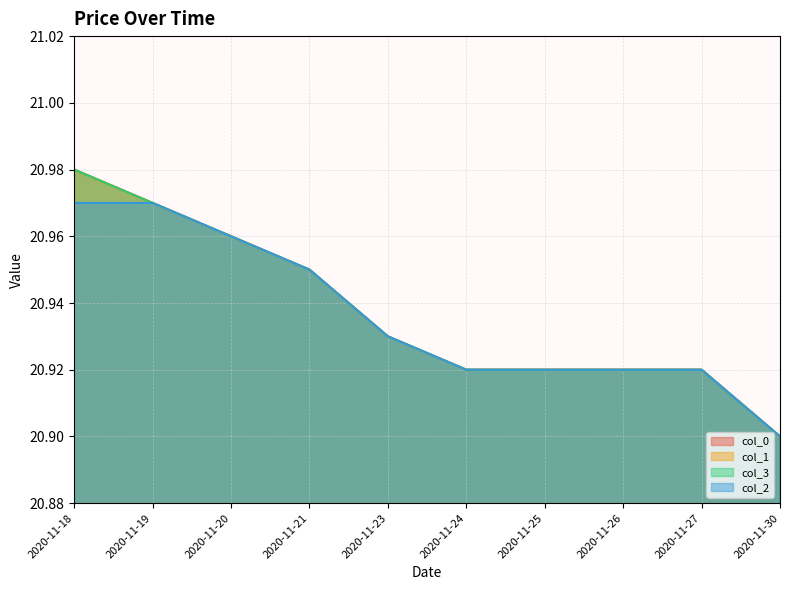

What is the sum of the col_3 values at 2020-11-18 and 2020-11-25?

41.9